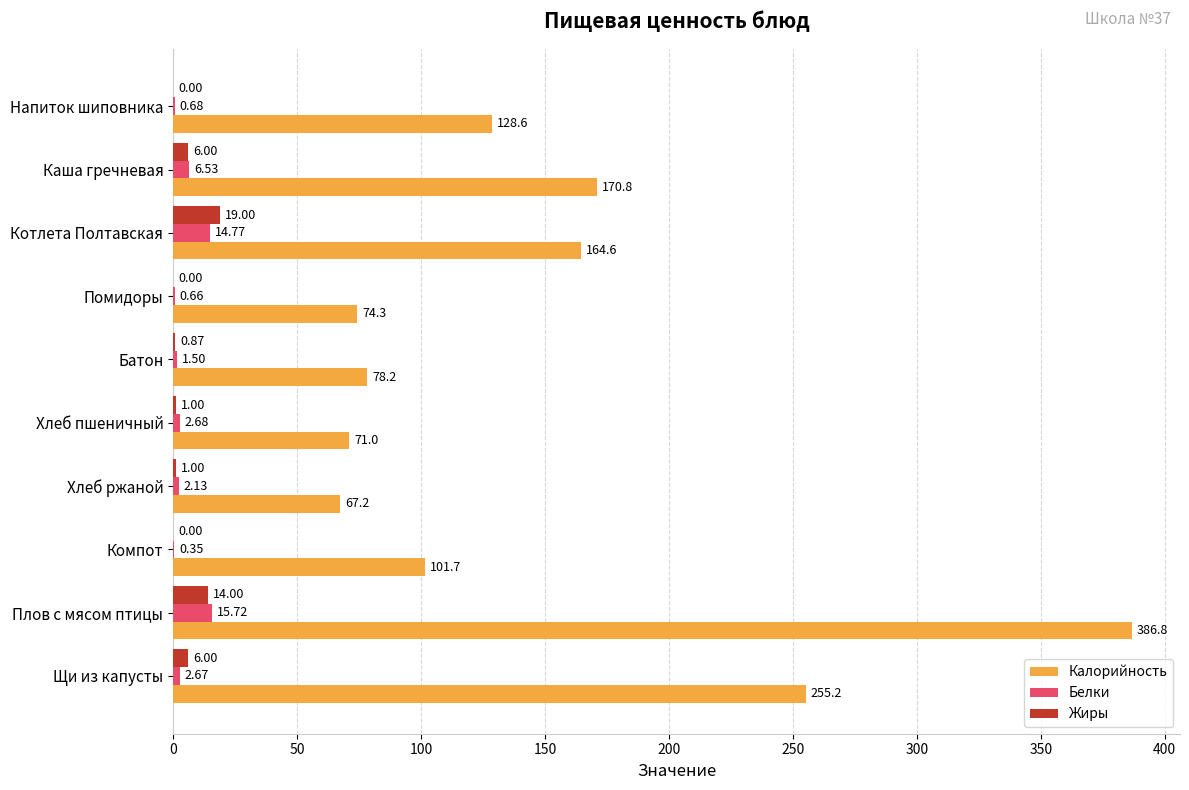

How many values in the Калорийность series exceed 128?

5